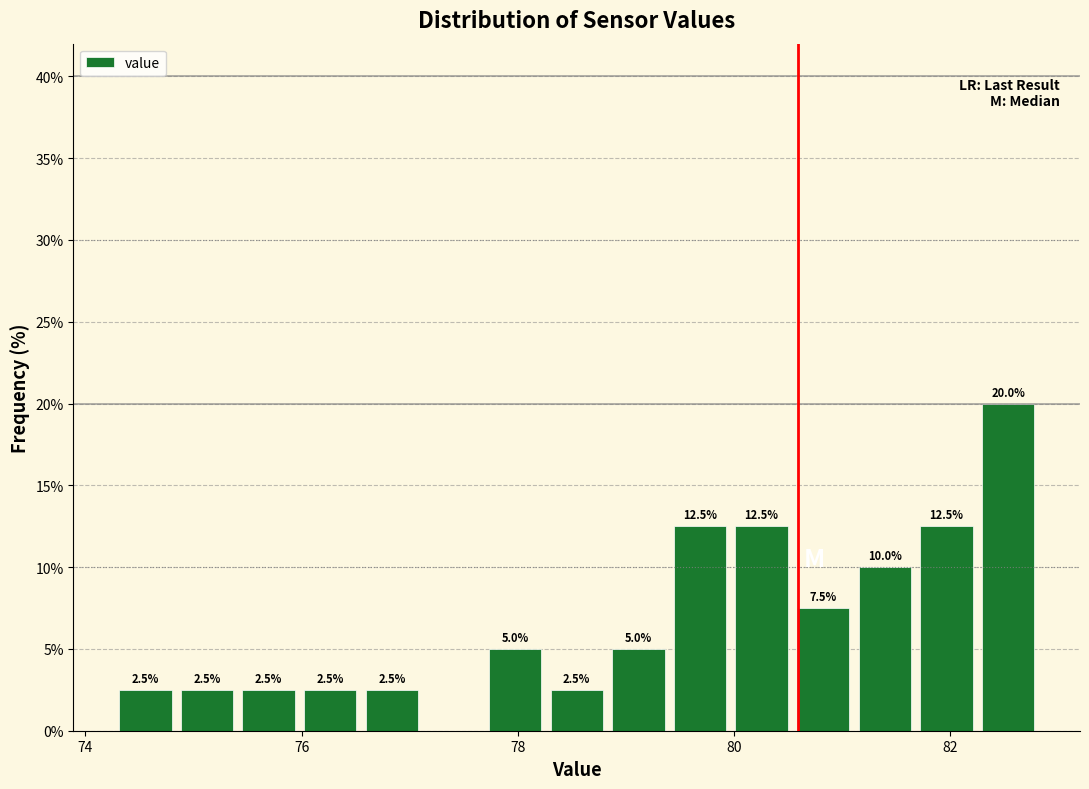

Around what value on the x-axis is the tallest bar? Give the approximate position of its centre, as read against the axis.

82.6